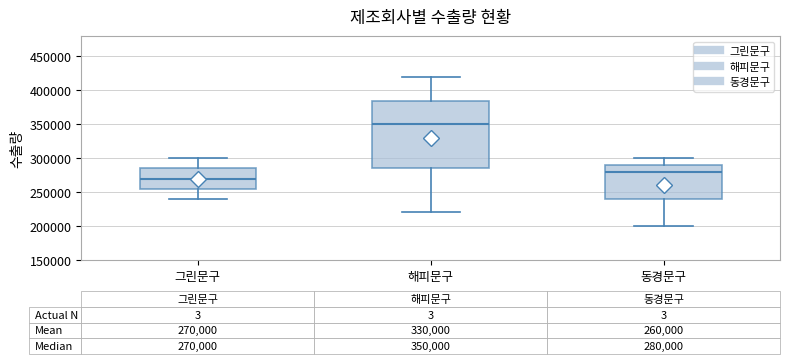

Which box is the tallest, from its lower edge to its upper edge?

해피문구